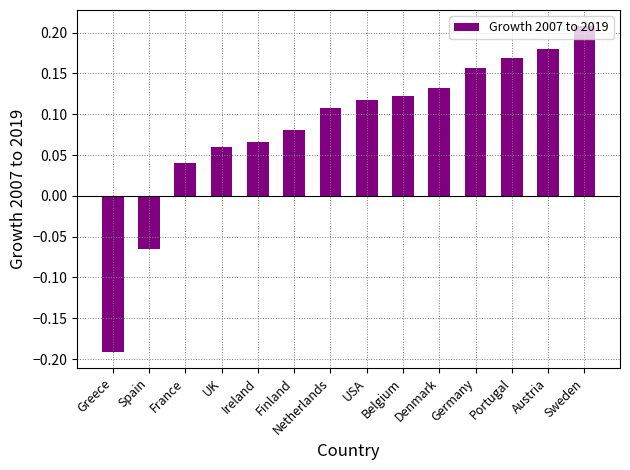

Count the values in the range 0 to 1.

12